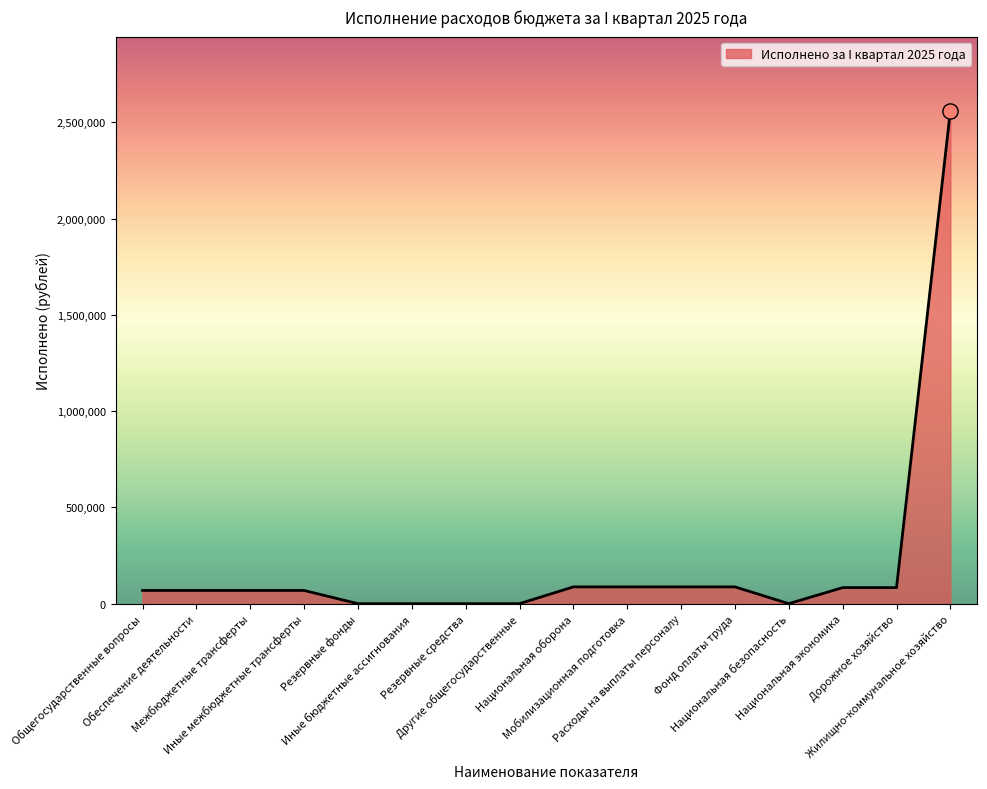

What is the change in value from Иные межбюджетные трансферты to Расходы на выплаты персоналу?

+18661.0